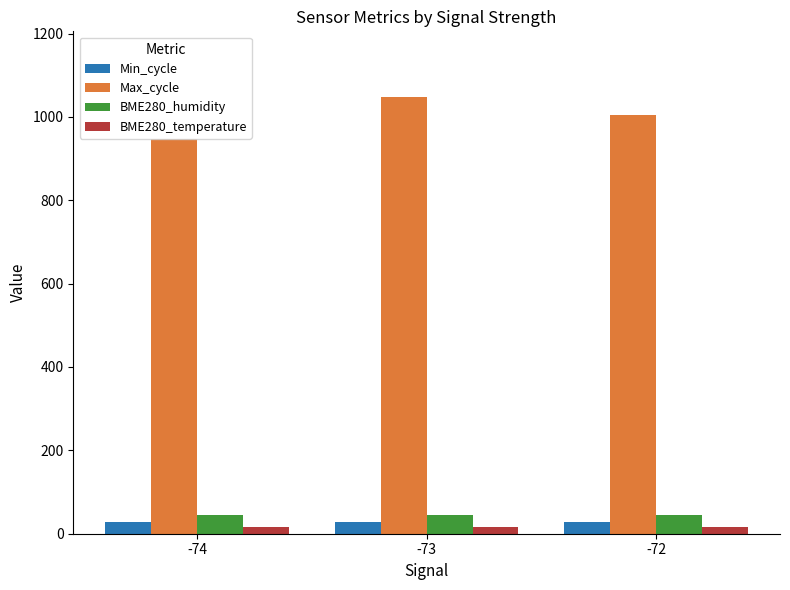

Which series changed the most between -74 and -72?

Max_cycle